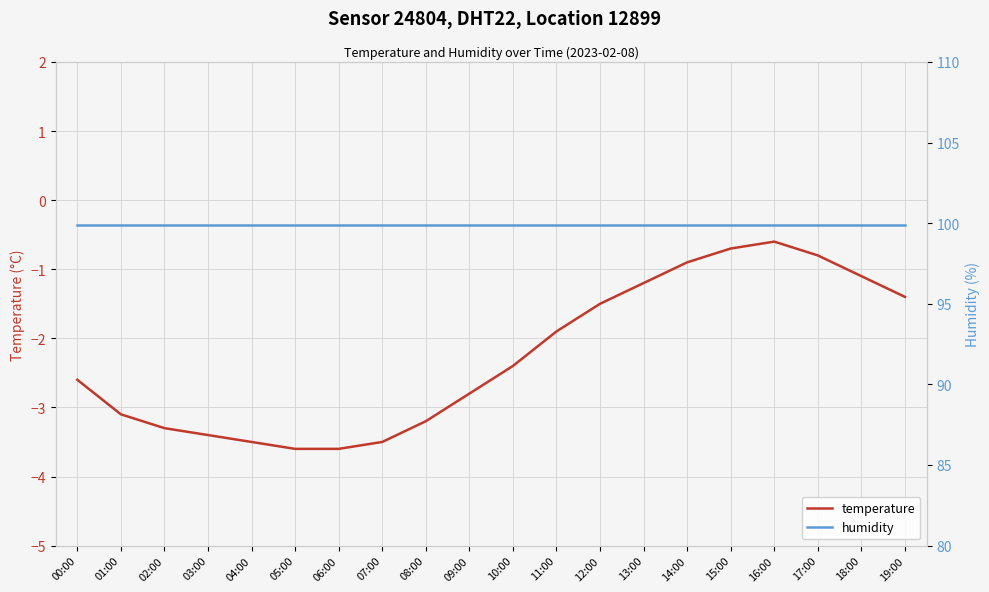

At which label is temperature closest to -2?

11:00